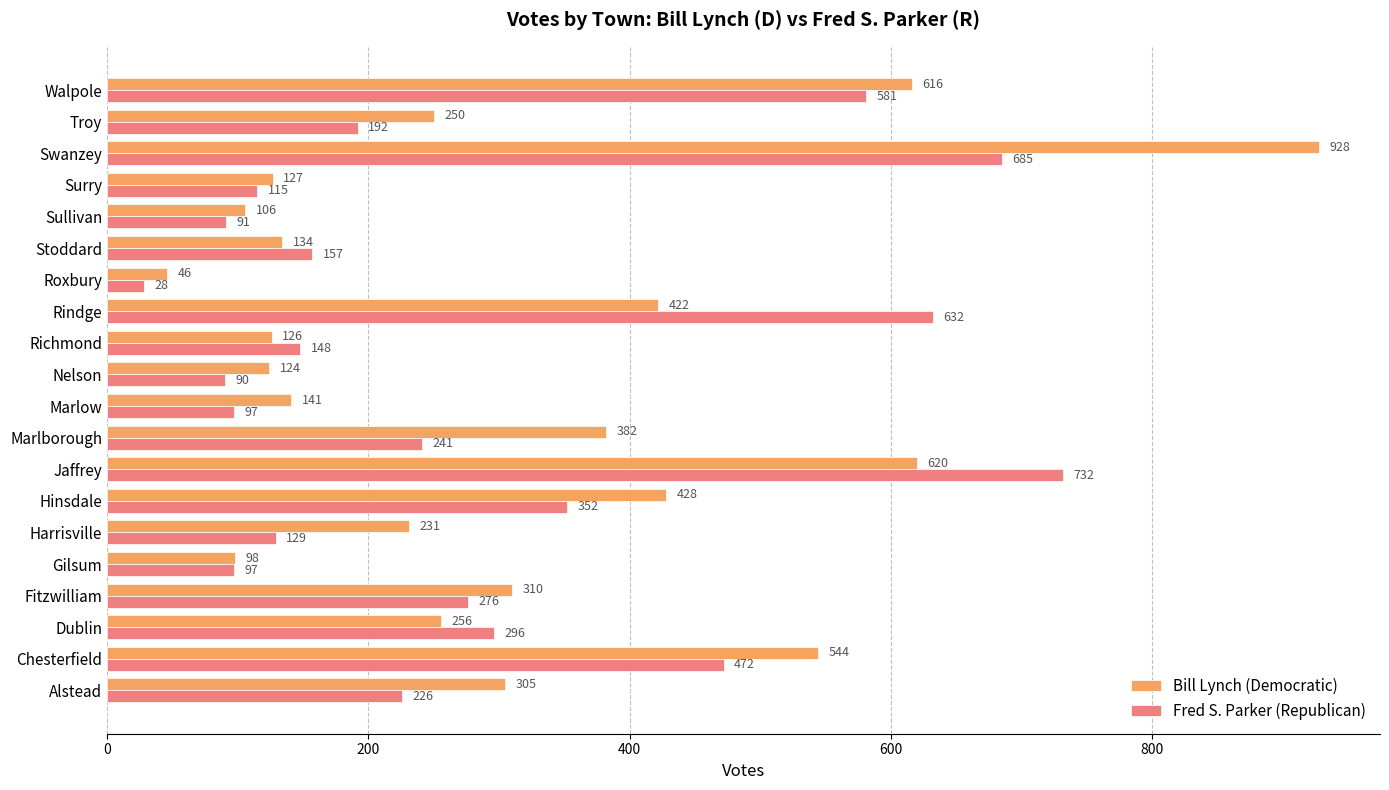

At which category is the sum across all series the highest?

Swanzey